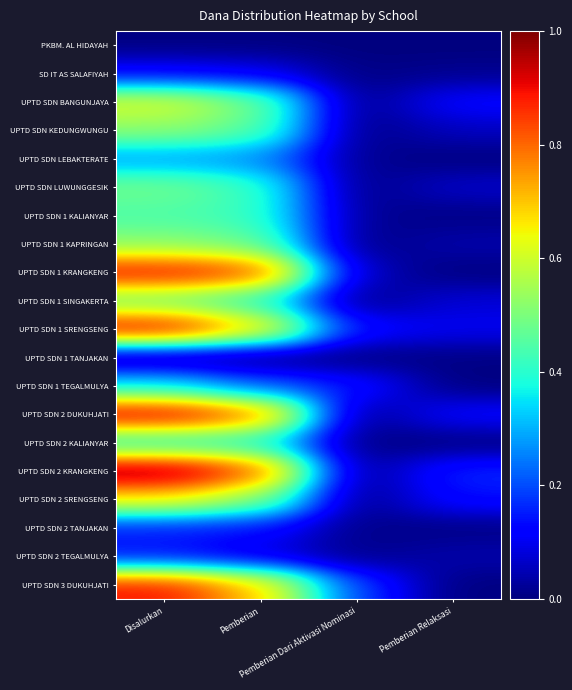

At which category is the sum across all series the highest?

Disalurkan